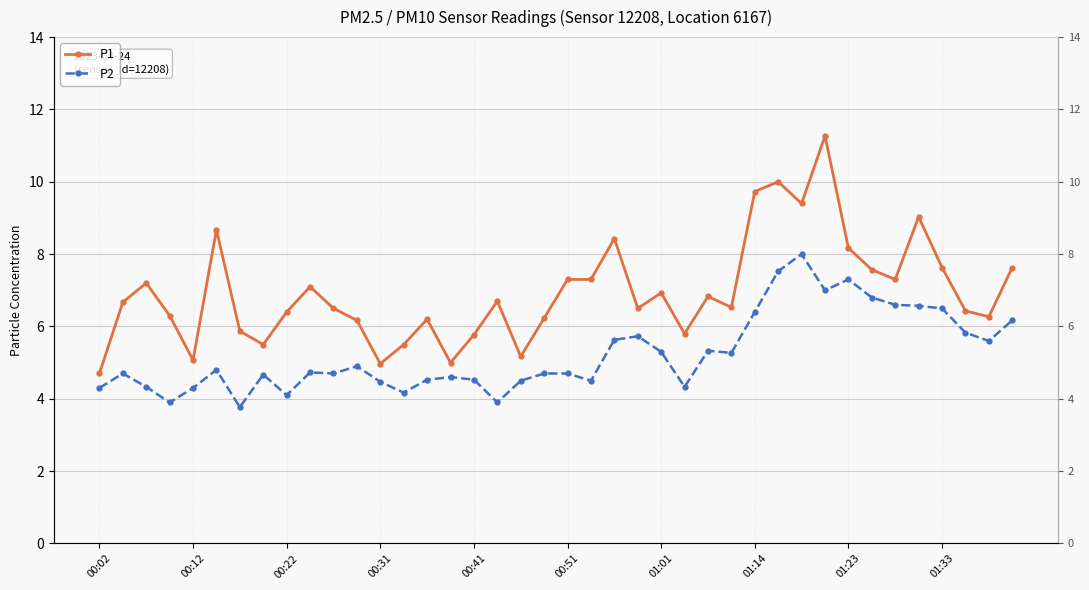

At which label is P1 closest to 7?

01:01